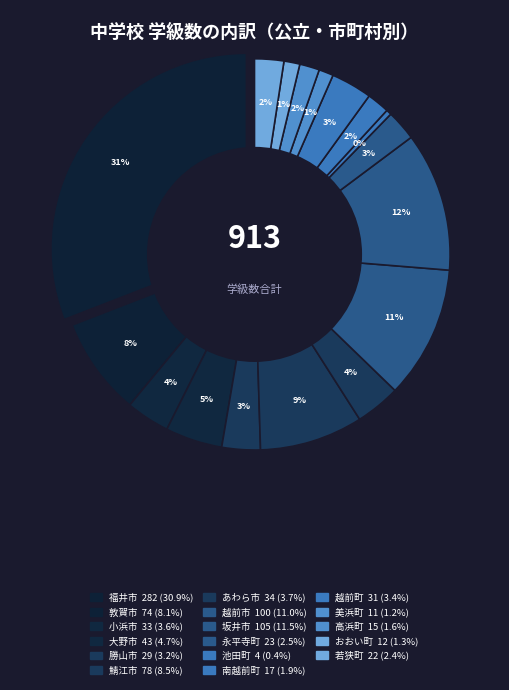

What is the change in value from 小浜市 to 大野市?

+10